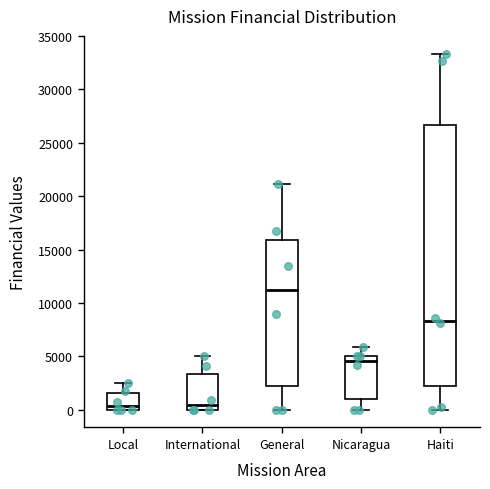

Reading left to right, transcribe this box plot: for each box, give where its median line is, the range the box spans, and where its two whiskers end, as read against the y-axis. The values are not printed on the chart, so give them approximately, as read against the axis.

Local: median 500, box 0 to 1500, whiskers 0 to 2500
International: median 500, box 0 to 3500, whiskers 0 to 5000
General: median 11000, box 2500 to 16000, whiskers 0 to 21000
Nicaragua: median 4500, box 1000 to 5000, whiskers 0 to 6000
Haiti: median 8500, box 2000 to 26500, whiskers 0 to 33500